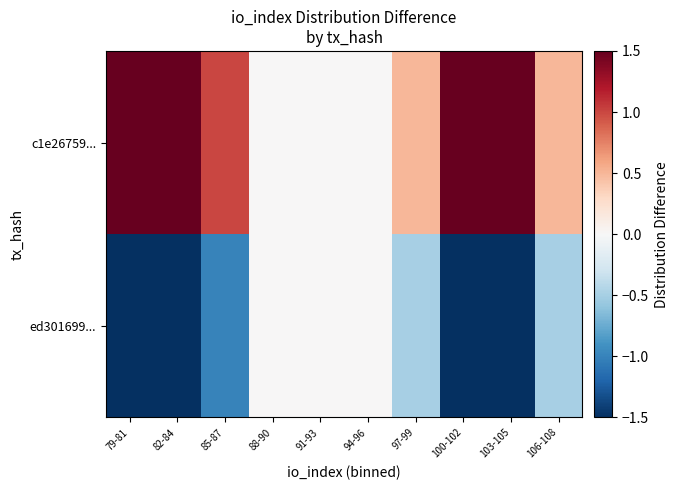

How many data points does each series have?

10